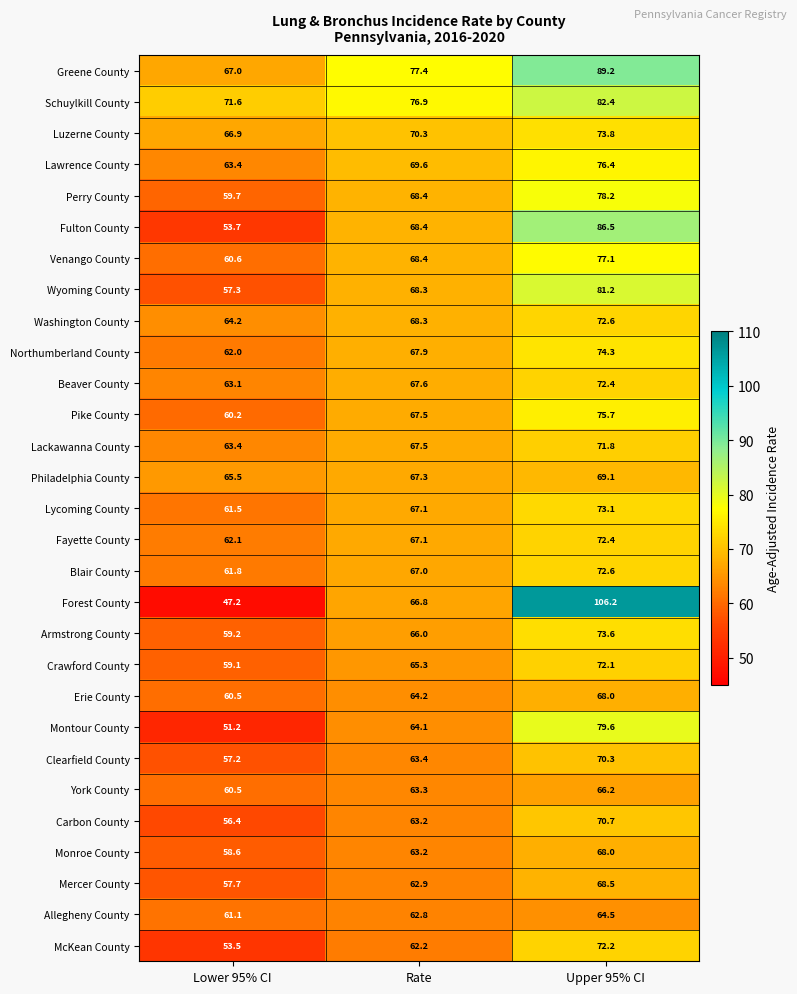

True or false: Beaver County has a value of 111.7 at Lower 95% CI.

False